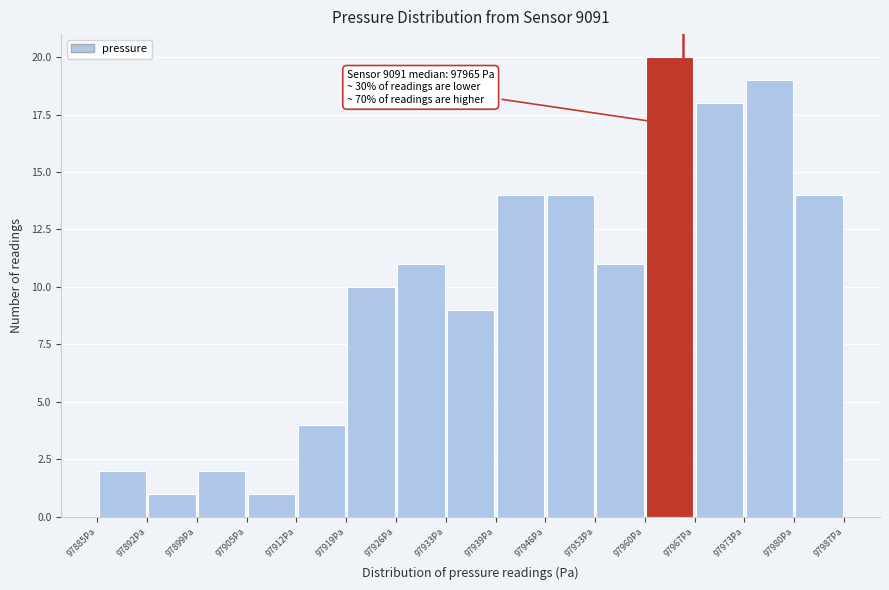

Which range on the x-axis has the tallest bar?

97959.8 to 97966.6